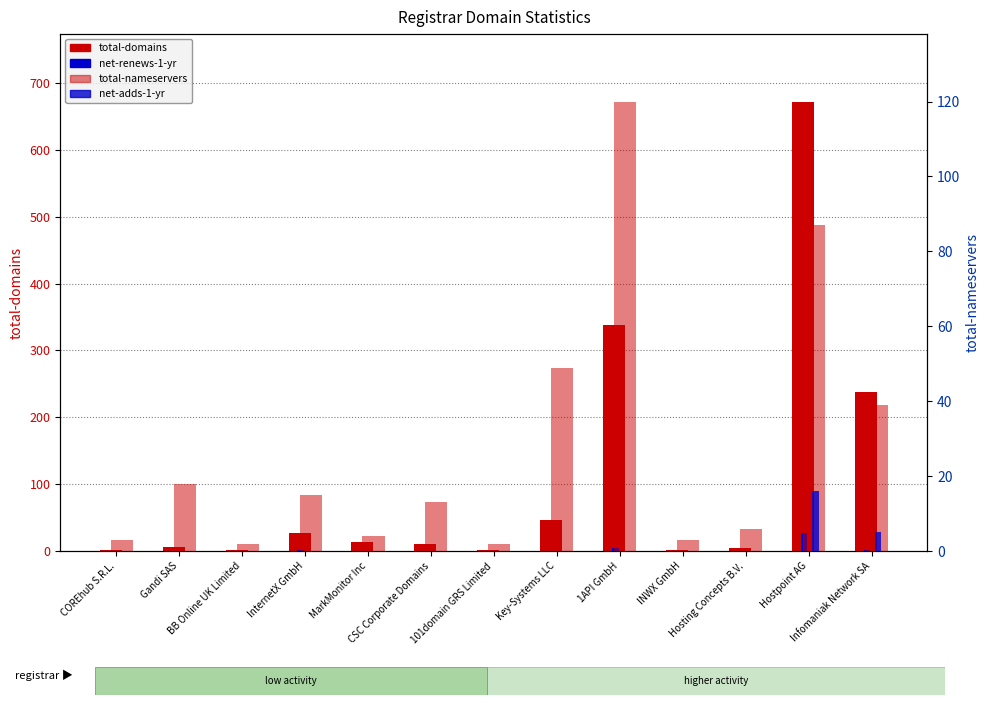

Is it true that total-nameservers equals 15 at InternetX GmbH?

True